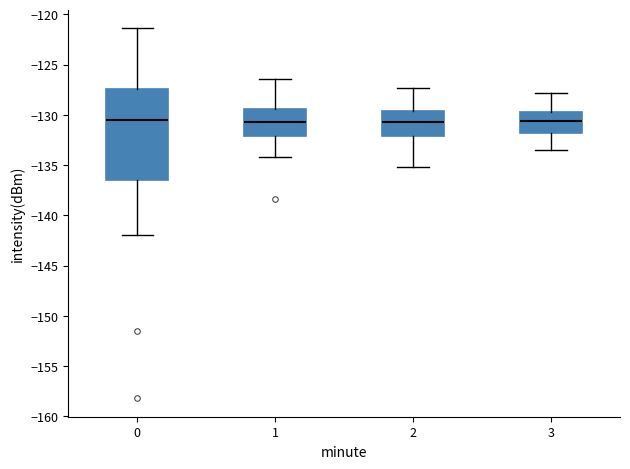

Comparing the boxes themselves (not the whiskers), which one is the tallest?

0